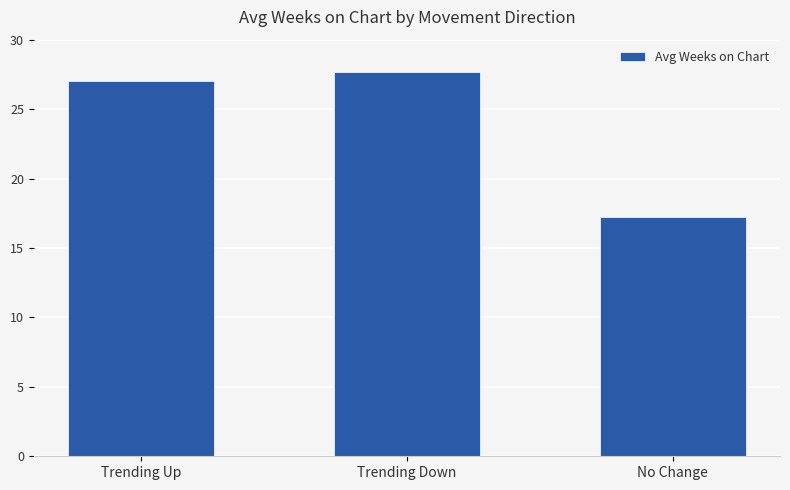

What is the maximum value shown in the chart?

27.7